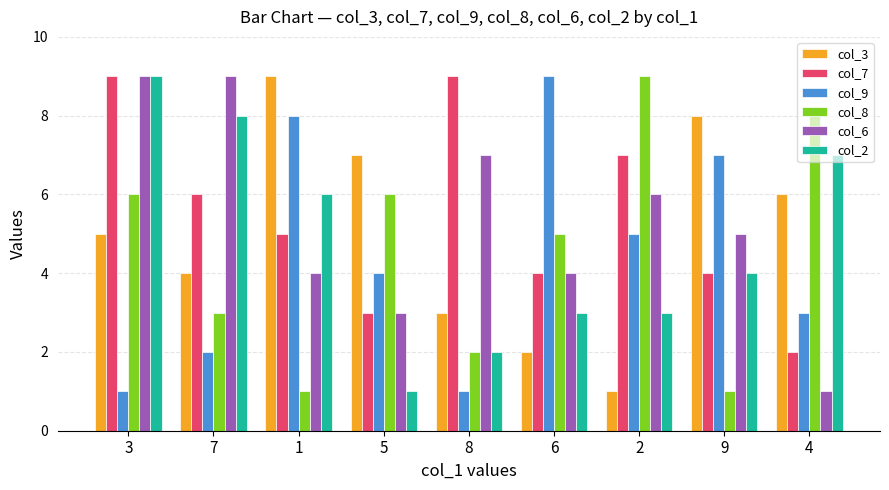

Reading left to right, what are all the values shown in this chart?

col_3: 3=5	7=4	1=9	5=7	8=3	6=2	2=1	9=8	4=6
col_7: 3=9	7=6	1=5	5=3	8=9	6=4	2=7	9=4	4=2
col_9: 3=1	7=2	1=8	5=4	8=1	6=9	2=5	9=7	4=3
col_8: 3=6	7=3	1=1	5=6	8=2	6=5	2=9	9=1	4=8
col_6: 3=9	7=9	1=4	5=3	8=7	6=4	2=6	9=5	4=1
col_2: 3=9	7=8	1=6	5=1	8=2	6=3	2=3	9=4	4=7